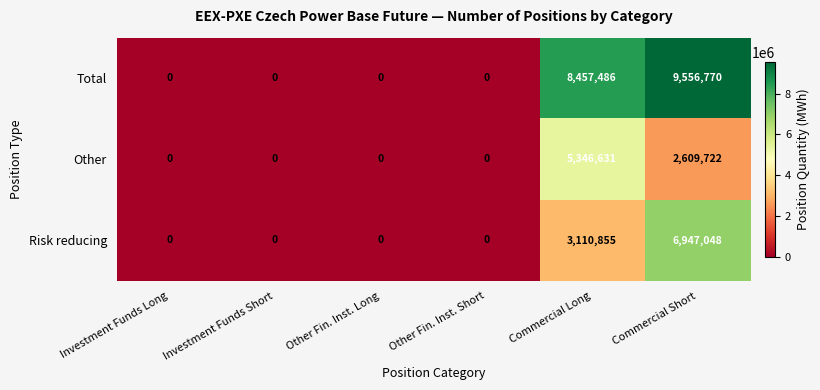

How many distinct data groups are displayed?

3